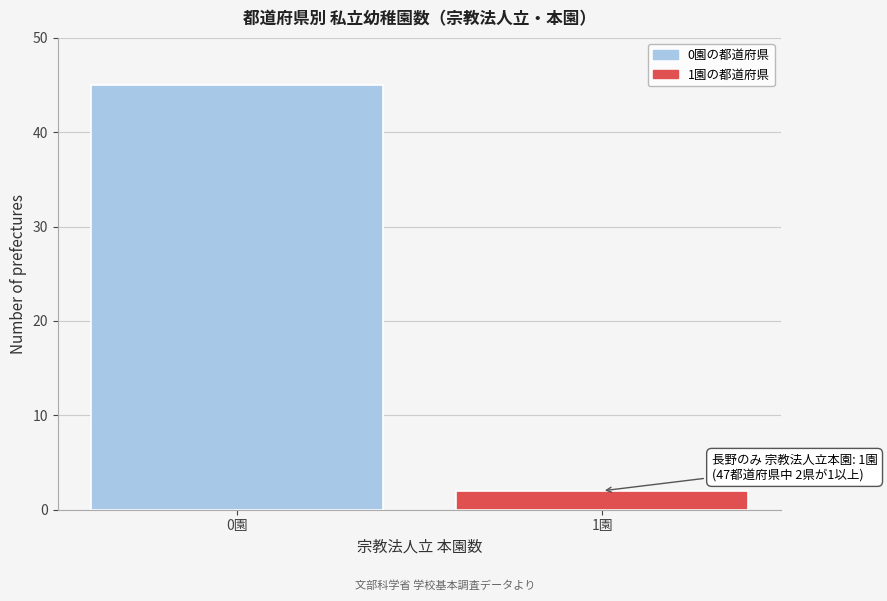

Reading left to right, transcribe all the data shown in this chart.

0園=45	1園=2